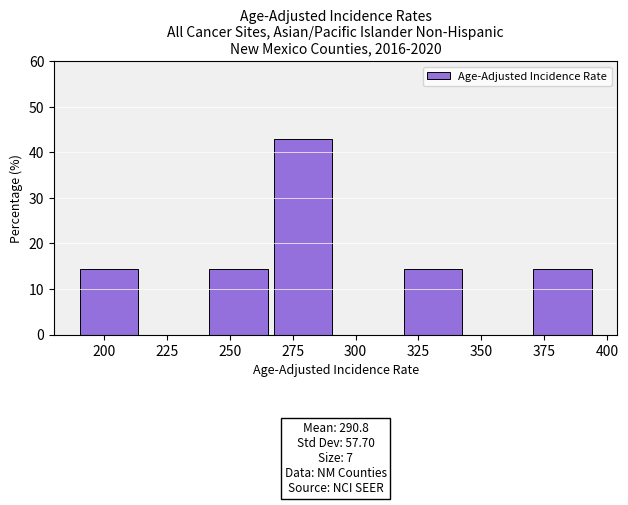

Over which range of the x-axis is the bar tallest?

265 to 290